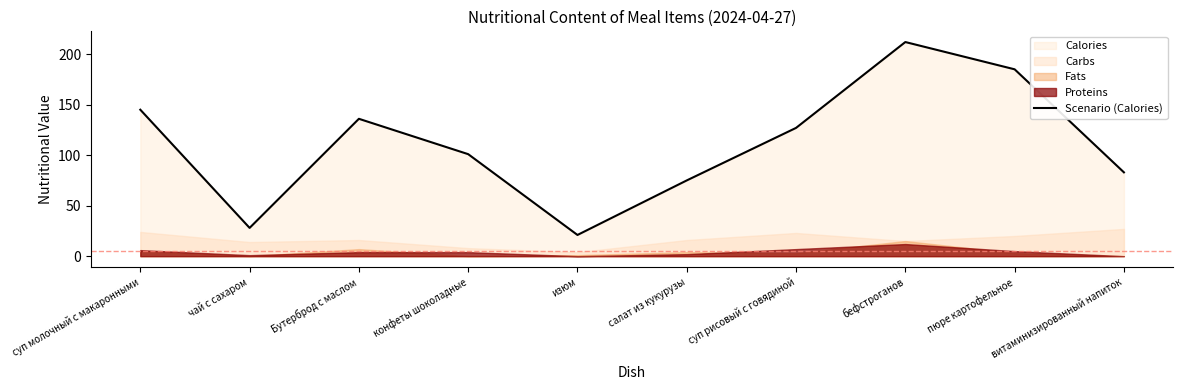

Which label corresponds to the largest value in the chart?

бефстроганов